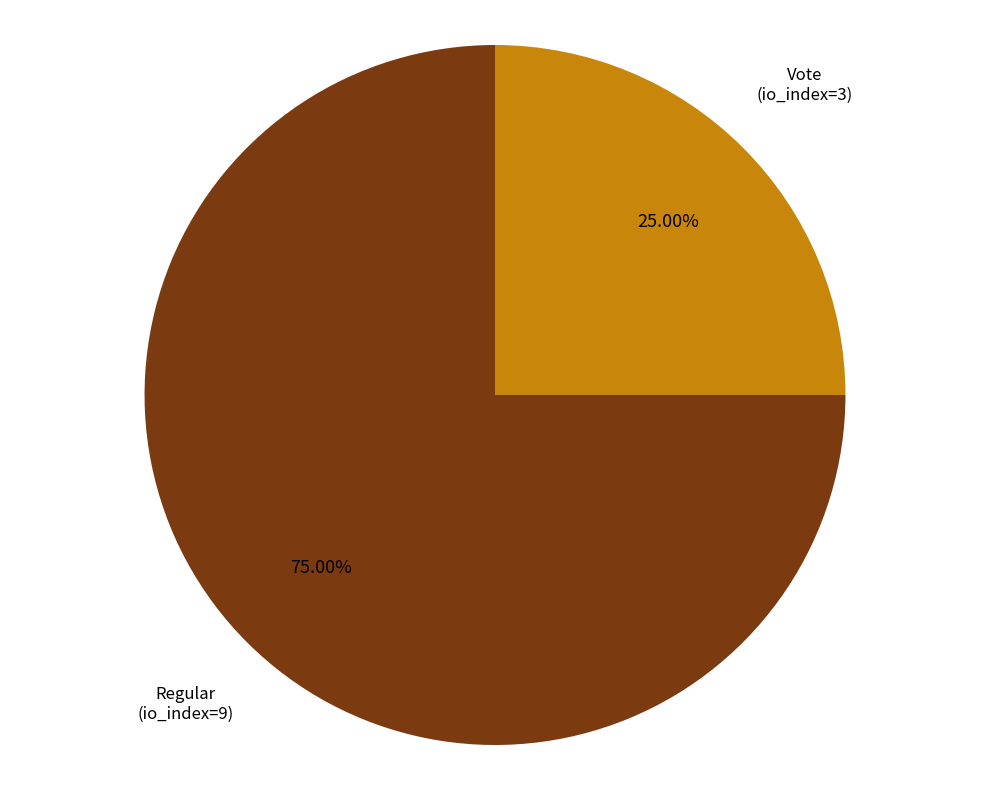

How much of the chart is everything except Vote (io_index=3)?

75.0%